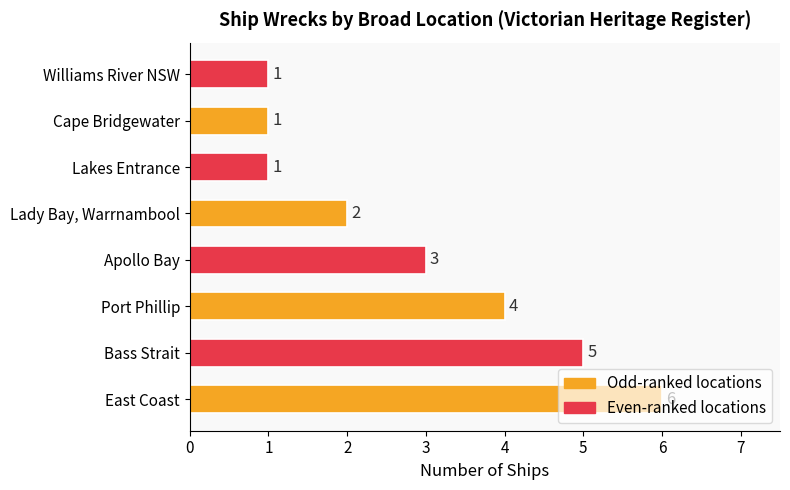

Read the value at East Coast.

6